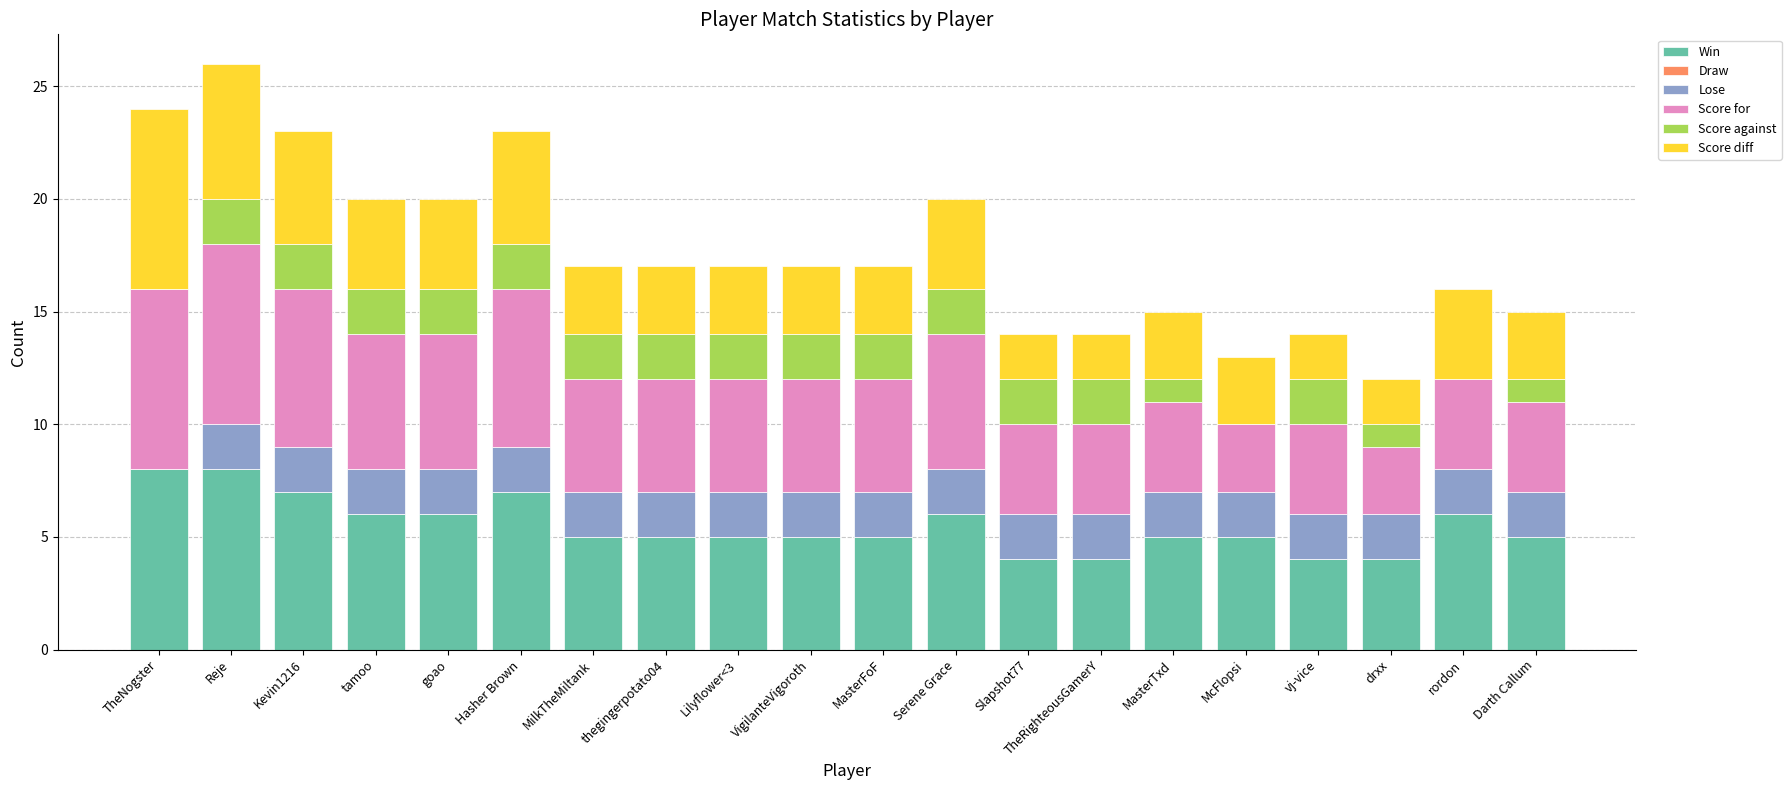

The value of Win at VigilanteVigoroth is 5. True or false?

True